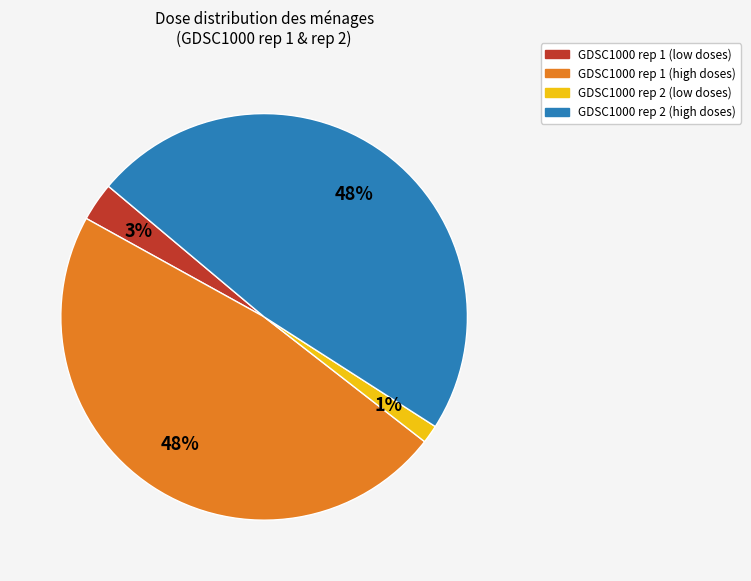

Is there any slice that represents more than half of the pie?

No